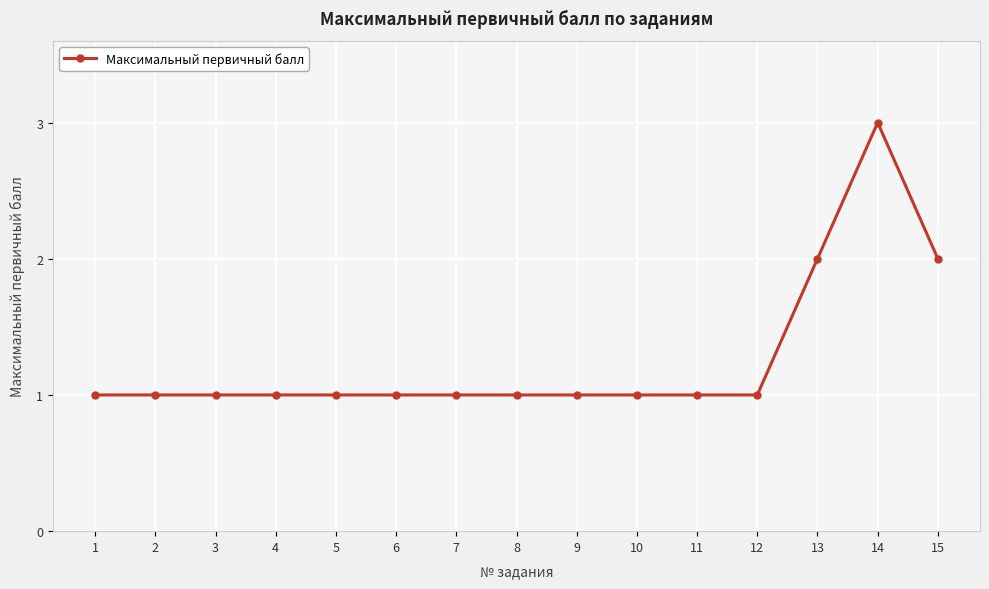

The value at 3 is 0. True or false?

False